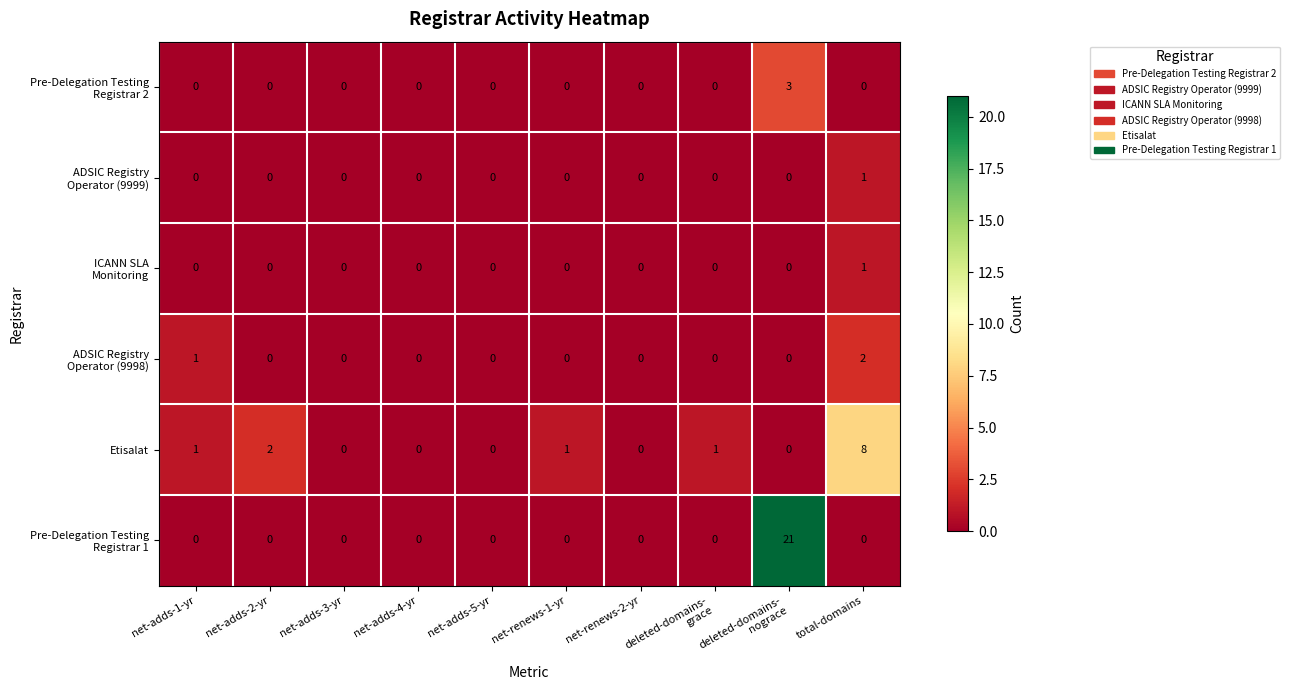

What is the maximum value shown in the chart?

21